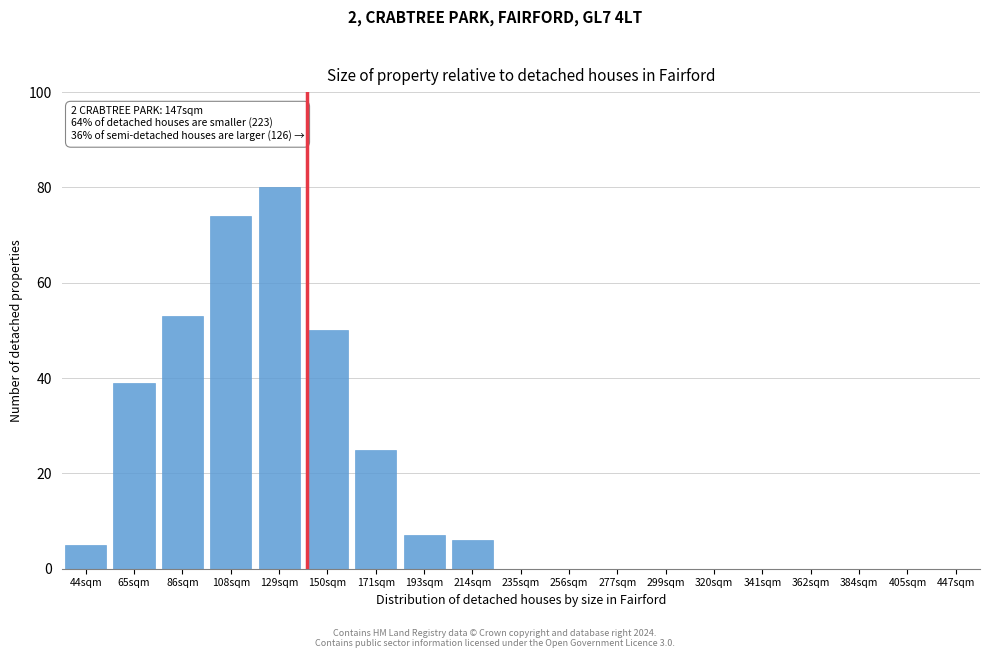

Reading left to right, transcribe all the data shown in this chart.

44sqm=5	65sqm=39	86sqm=53	108sqm=74	129sqm=80	150sqm=50	171sqm=25	193sqm=7	214sqm=6	235sqm=0	256sqm=0	277sqm=0	299sqm=0	320sqm=0	341sqm=0	362sqm=0	384sqm=0	405sqm=0	447sqm=0